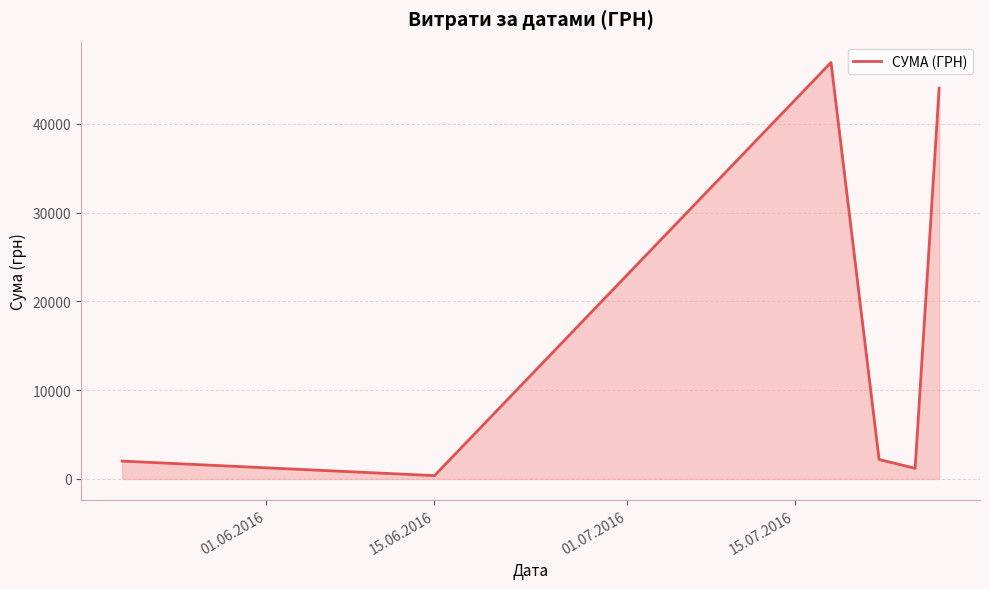

What is the maximum value shown in the chart?

46904.0